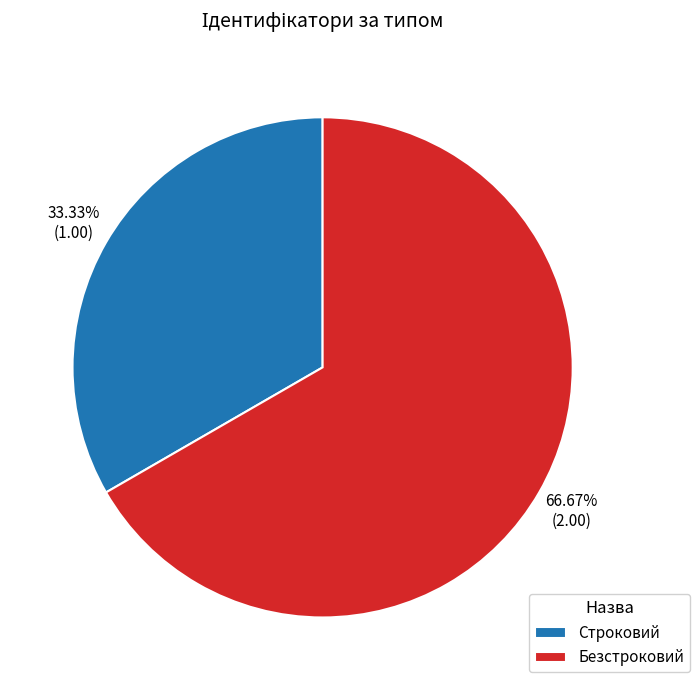

Does Безстроковий represent more than half of the total?

Yes